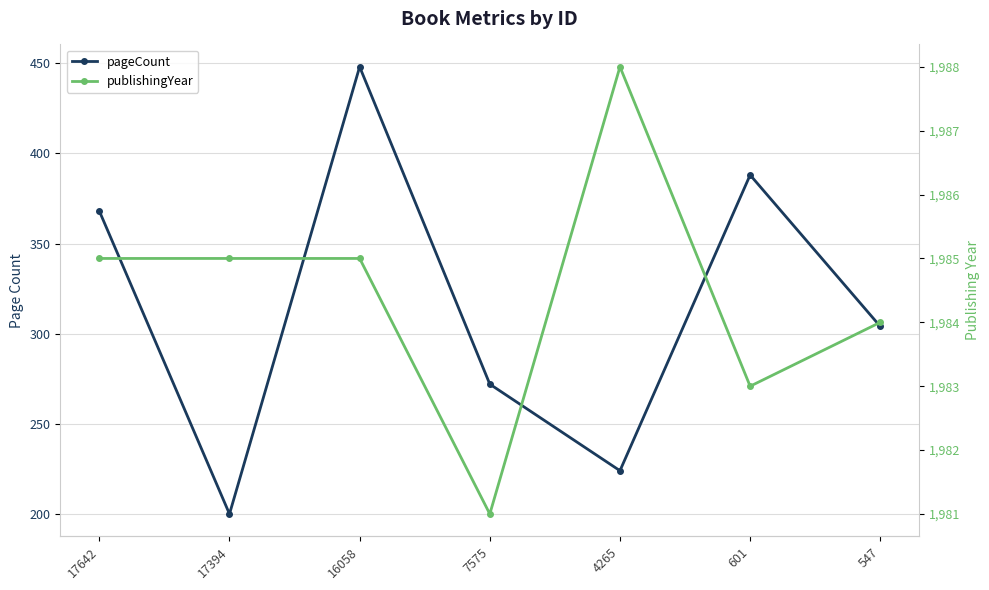

What is the sum of all publishingYear values?

13891